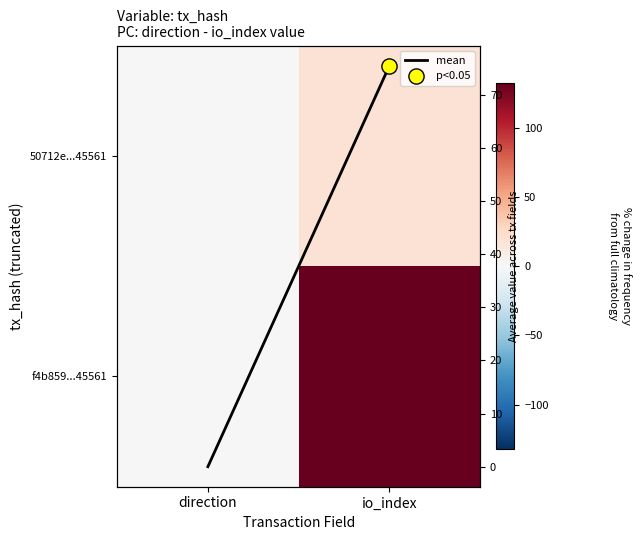

What is the average value of the mean series?

37.8